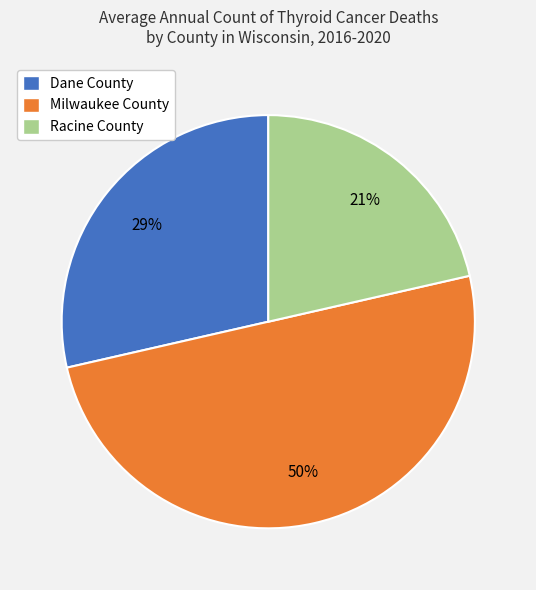

Which slice is the smallest?

Racine County